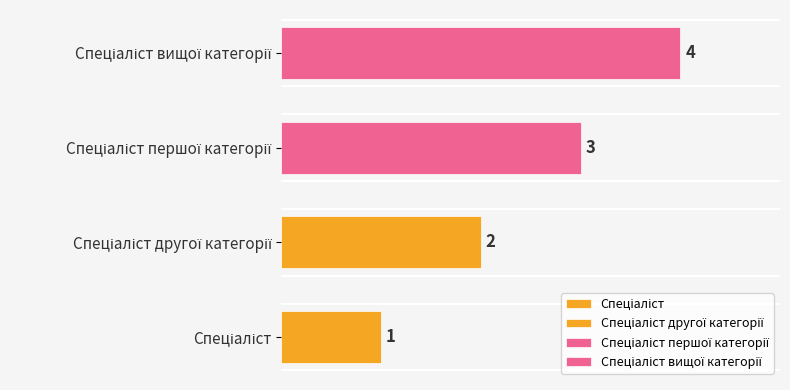

Rank the categories by value from lowest to highest.

Спеціаліст, Спеціаліст другої категорії, Спеціаліст першої категорії, Спеціаліст вищої категорії